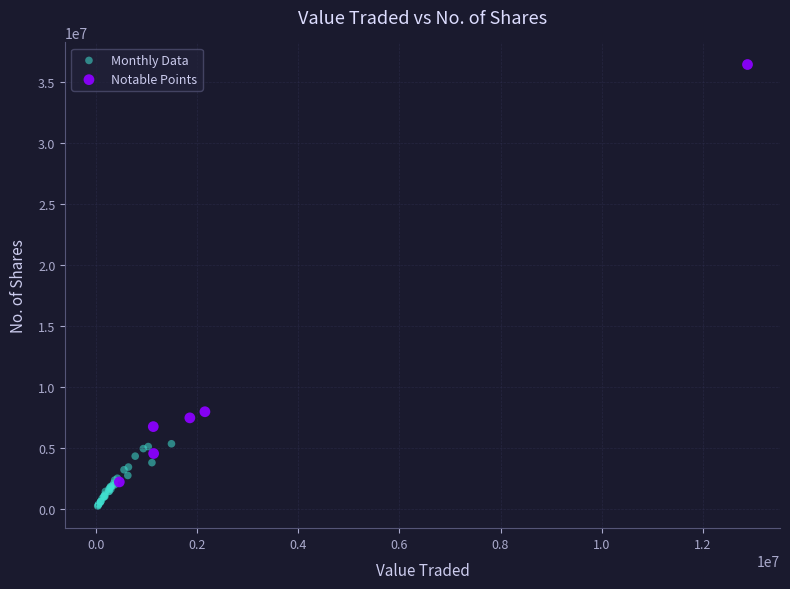

Which series contains the highest Y value?

Notable Points